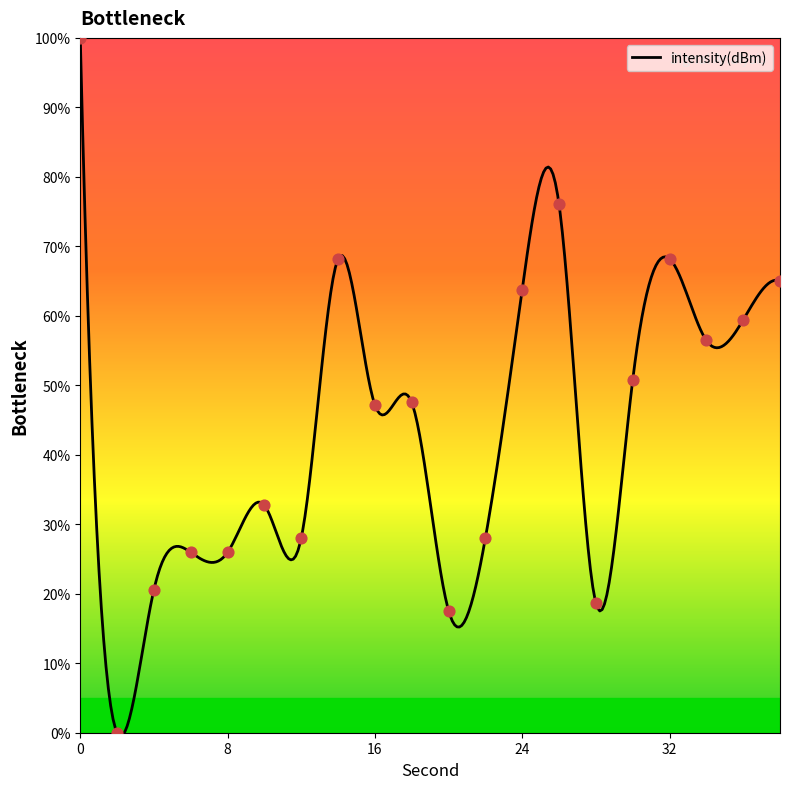

What is the ratio of the value at 24 to the value at 32?

0.9